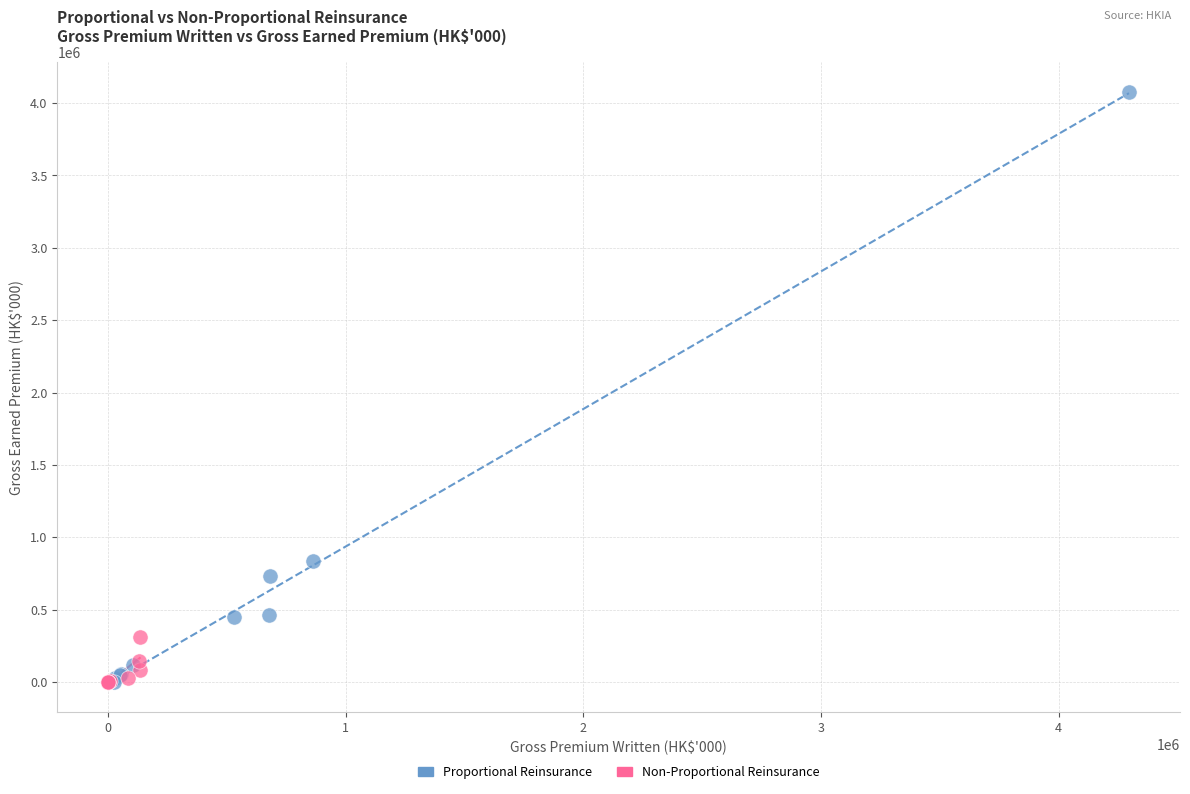

Which series has the largest Y range (max minus min)?

Proportional Reinsurance